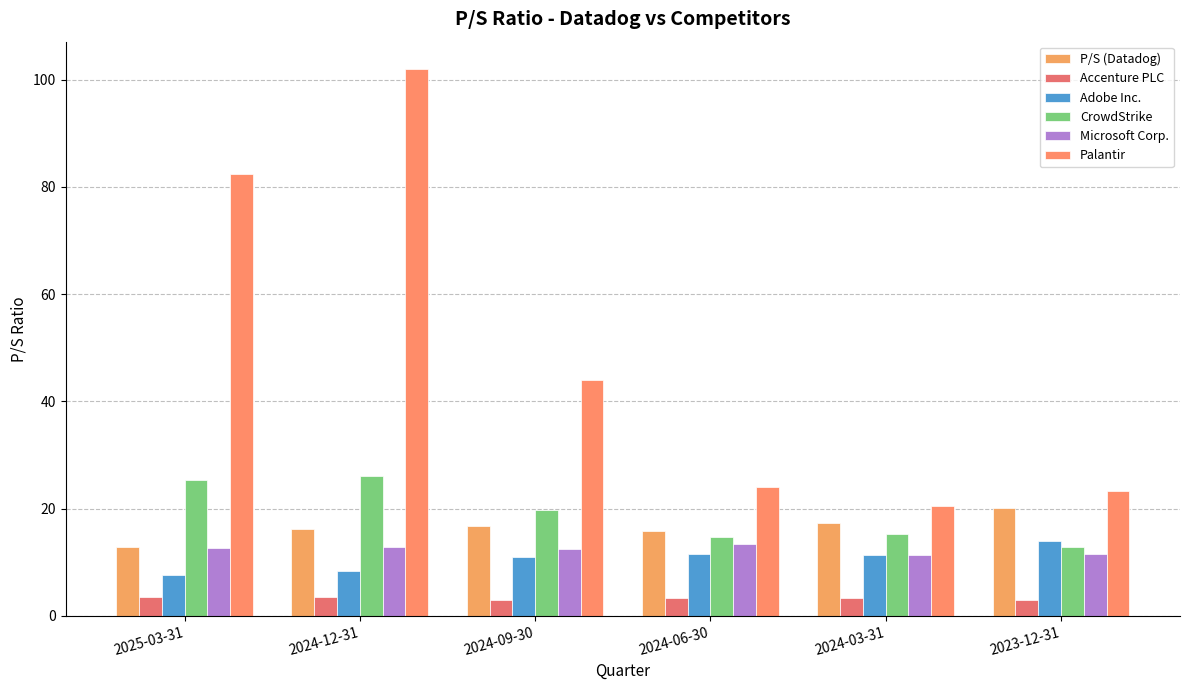

What is the highest value of the CrowdStrike series?

26.1